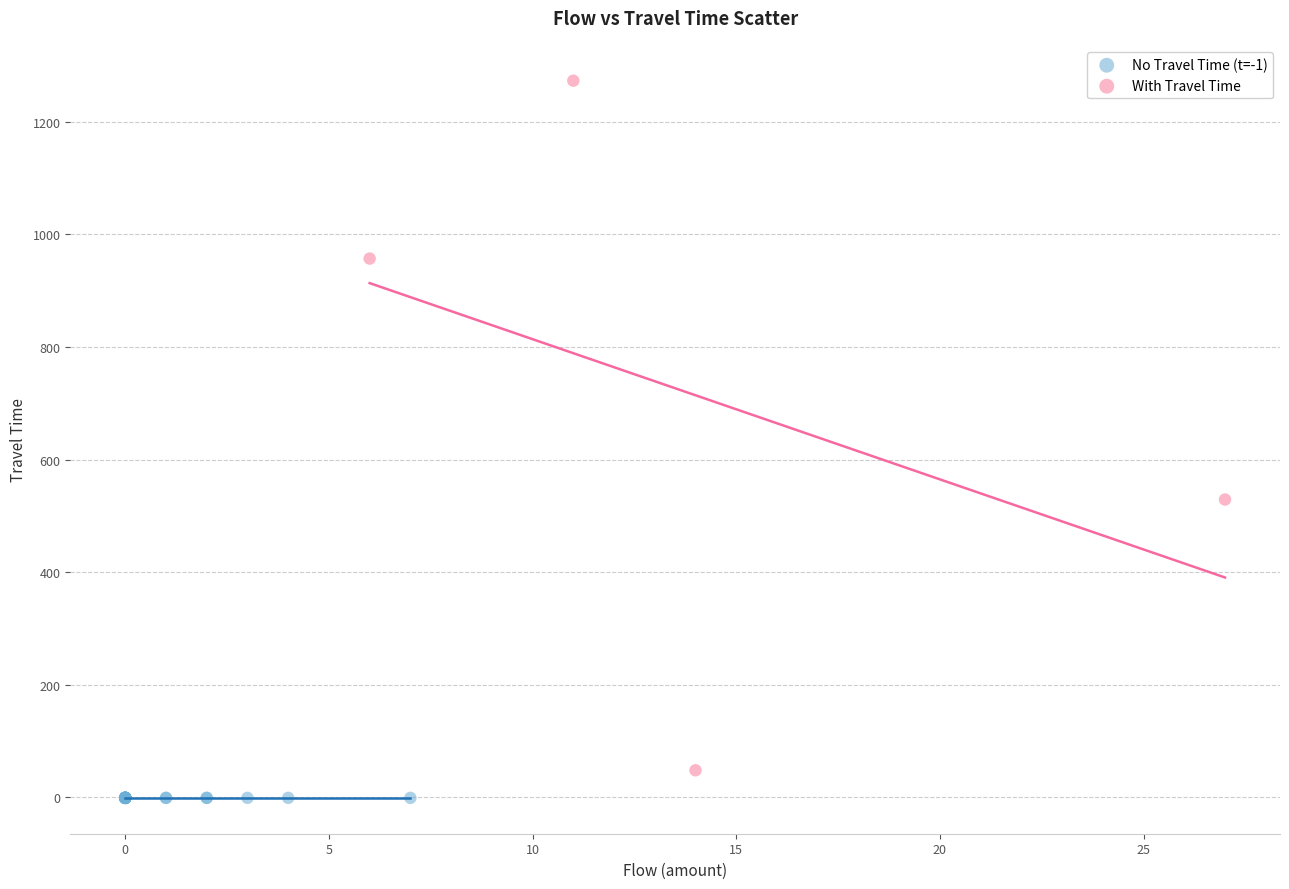

Which series reaches the maximum Y coordinate?

With Travel Time